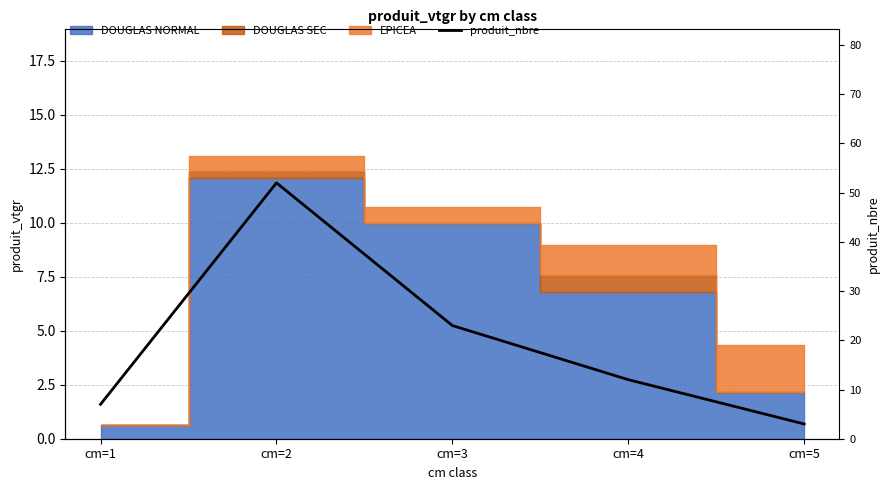

What is the sum of all values?

97